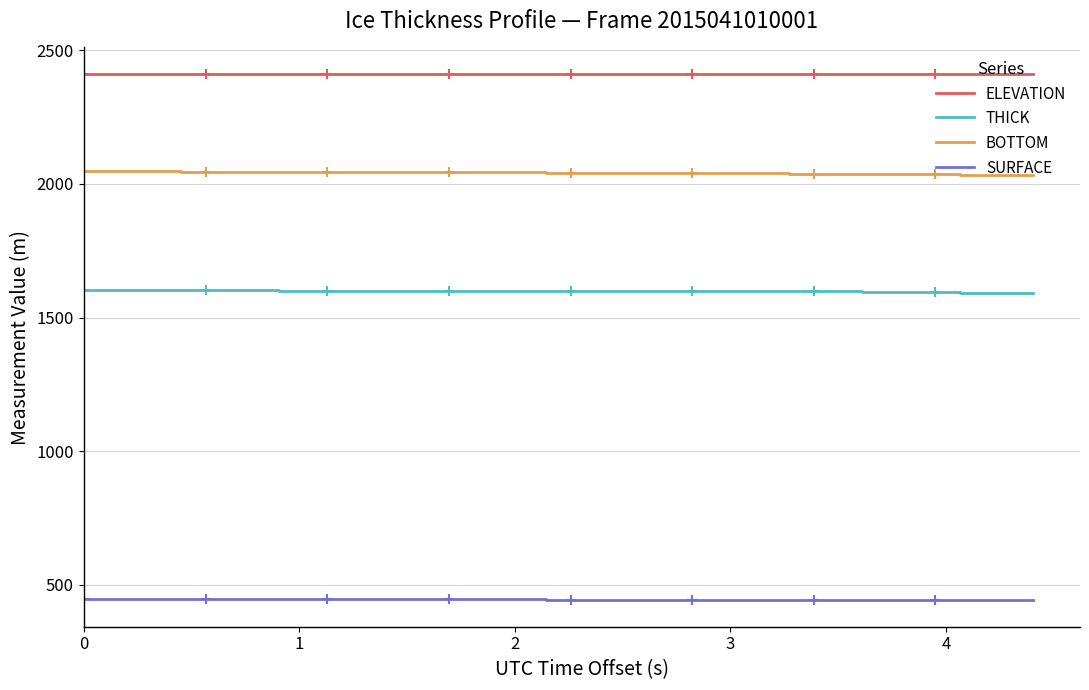

What is the lowest value of the THICK series?

1591.1